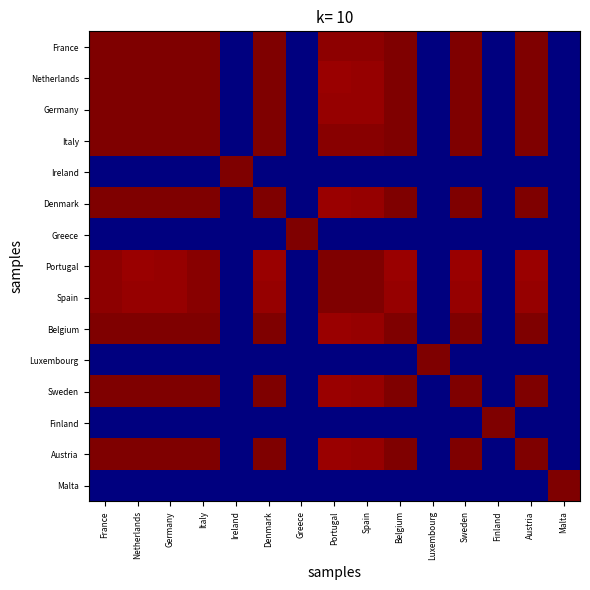

Reading left to right, what are all the values shown in this chart?

France: France=1.0	Netherlands=1.0	Germany=1.0	Italy=1.0	Ireland=0.0	Denmark=1.0	Greece=0.0	Portugal=1.0	Spain=1.0	Belgium=1.0	Luxembourg=0.0	Sweden=1.0	Finland=0.0	Austria=1.0	Malta=0.0
Netherlands: France=1.0	Netherlands=1.0	Germany=1.0	Italy=1.0	Ireland=0.0	Denmark=1.0	Greece=0.0	Portugal=1.0	Spain=1.0	Belgium=1.0	Luxembourg=0.0	Sweden=1.0	Finland=0.0	Austria=1.0	Malta=0.0
Germany: France=1.0	Netherlands=1.0	Germany=1.0	Italy=1.0	Ireland=0.0	Denmark=1.0	Greece=0.0	Portugal=1.0	Spain=1.0	Belgium=1.0	Luxembourg=0.0	Sweden=1.0	Finland=0.0	Austria=1.0	Malta=0.0
Italy: France=1.0	Netherlands=1.0	Germany=1.0	Italy=1.0	Ireland=0.0	Denmark=1.0	Greece=0.0	Portugal=1.0	Spain=1.0	Belgium=1.0	Luxembourg=0.0	Sweden=1.0	Finland=0.0	Austria=1.0	Malta=0.0
Ireland: France=0.0	Netherlands=0.0	Germany=0.0	Italy=0.0	Ireland=1.0	Denmark=0.0	Greece=0.0	Portugal=0.0	Spain=0.0	Belgium=0.0	Luxembourg=0.0	Sweden=0.0	Finland=0.0	Austria=0.0	Malta=0.0
Denmark: France=1.0	Netherlands=1.0	Germany=1.0	Italy=1.0	Ireland=0.0	Denmark=1.0	Greece=0.0	Portugal=1.0	Spain=1.0	Belgium=1.0	Luxembourg=0.0	Sweden=1.0	Finland=0.0	Austria=1.0	Malta=0.0
Greece: France=0.0	Netherlands=0.0	Germany=0.0	Italy=0.0	Ireland=0.0	Denmark=0.0	Greece=1.0	Portugal=0.0	Spain=0.0	Belgium=0.0	Luxembourg=0.0	Sweden=0.0	Finland=0.0	Austria=0.0	Malta=0.0
Portugal: France=1.0	Netherlands=1.0	Germany=1.0	Italy=1.0	Ireland=0.0	Denmark=1.0	Greece=0.0	Portugal=1.0	Spain=1.0	Belgium=1.0	Luxembourg=0.0	Sweden=1.0	Finland=0.0	Austria=1.0	Malta=0.0
Spain: France=1.0	Netherlands=1.0	Germany=1.0	Italy=1.0	Ireland=0.0	Denmark=1.0	Greece=0.0	Portugal=1.0	Spain=1.0	Belgium=1.0	Luxembourg=0.0	Sweden=1.0	Finland=0.0	Austria=1.0	Malta=0.0
Belgium: France=1.0	Netherlands=1.0	Germany=1.0	Italy=1.0	Ireland=0.0	Denmark=1.0	Greece=0.0	Portugal=1.0	Spain=1.0	Belgium=1.0	Luxembourg=0.0	Sweden=1.0	Finland=0.0	Austria=1.0	Malta=0.0
Luxembourg: France=0.0	Netherlands=0.0	Germany=0.0	Italy=0.0	Ireland=0.0	Denmark=0.0	Greece=0.0	Portugal=0.0	Spain=0.0	Belgium=0.0	Luxembourg=1.0	Sweden=0.0	Finland=0.0	Austria=0.0	Malta=0.0
Sweden: France=1.0	Netherlands=1.0	Germany=1.0	Italy=1.0	Ireland=0.0	Denmark=1.0	Greece=0.0	Portugal=1.0	Spain=1.0	Belgium=1.0	Luxembourg=0.0	Sweden=1.0	Finland=0.0	Austria=1.0	Malta=0.0
Finland: France=0.0	Netherlands=0.0	Germany=0.0	Italy=0.0	Ireland=0.0	Denmark=0.0	Greece=0.0	Portugal=0.0	Spain=0.0	Belgium=0.0	Luxembourg=0.0	Sweden=0.0	Finland=1.0	Austria=0.0	Malta=0.0
Austria: France=1.0	Netherlands=1.0	Germany=1.0	Italy=1.0	Ireland=0.0	Denmark=1.0	Greece=0.0	Portugal=1.0	Spain=1.0	Belgium=1.0	Luxembourg=0.0	Sweden=1.0	Finland=0.0	Austria=1.0	Malta=0.0
Malta: France=0.0	Netherlands=0.0	Germany=0.0	Italy=0.0	Ireland=0.0	Denmark=0.0	Greece=0.0	Portugal=0.0	Spain=0.0	Belgium=0.0	Luxembourg=0.0	Sweden=0.0	Finland=0.0	Austria=0.0	Malta=1.0